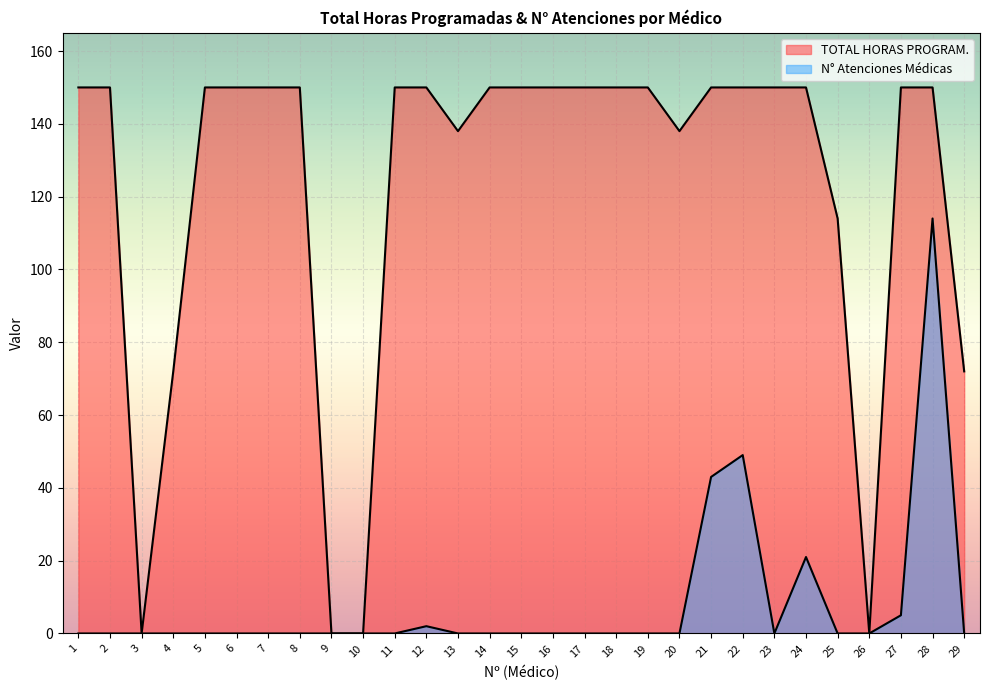

List the labels in order of N° Atenciones Médicas value, smallest first.

1, 2, 3, 4, 5, 6, 7, 8, 9, 10, 11, 13, 14, 15, 16, 17, 18, 19, 20, 23, 25, 26, 29, 12, 27, 24, 21, 22, 28